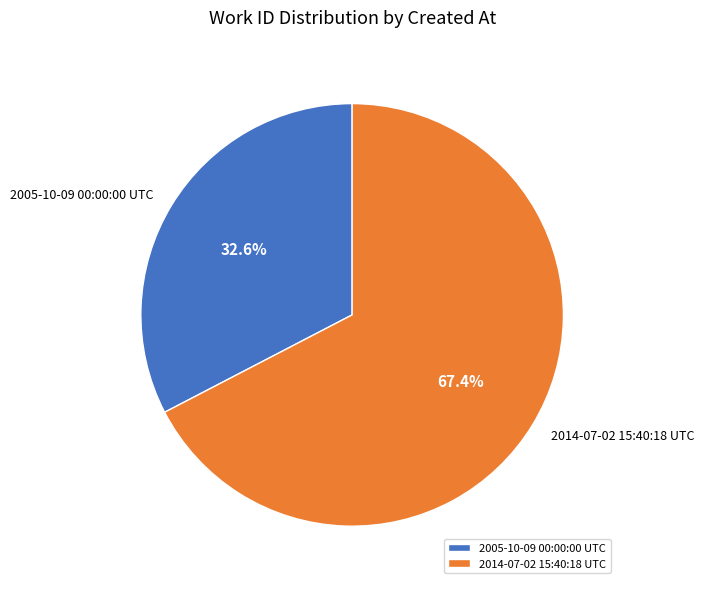

What is the ratio of the value at 2005-10-09 00:00:00 UTC to the value at 2014-07-02 15:40:18 UTC?

0.5